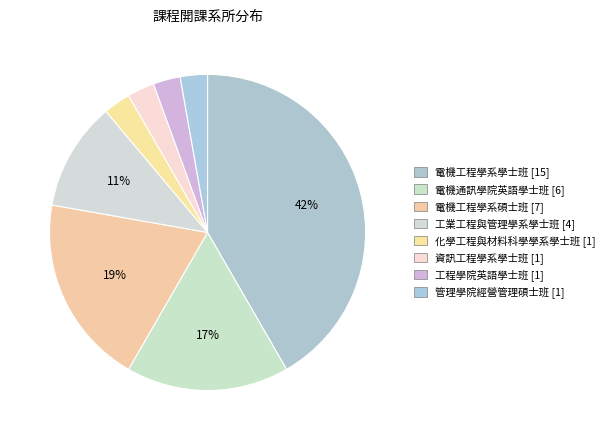

How many slices are in this pie chart?

8